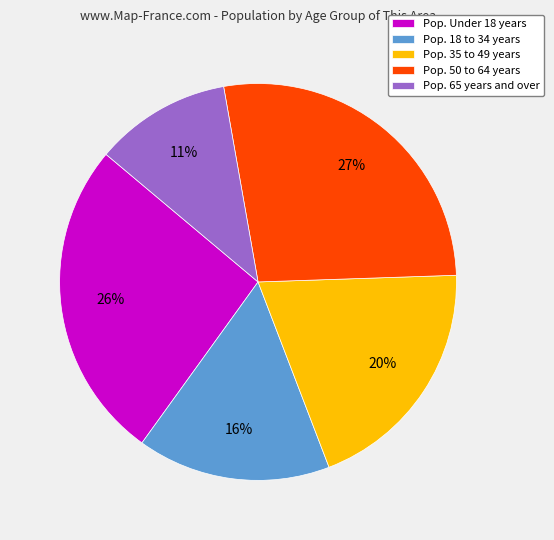

To the nearest percent, what percentage of the pie is Pop. Under 18 years?

26%